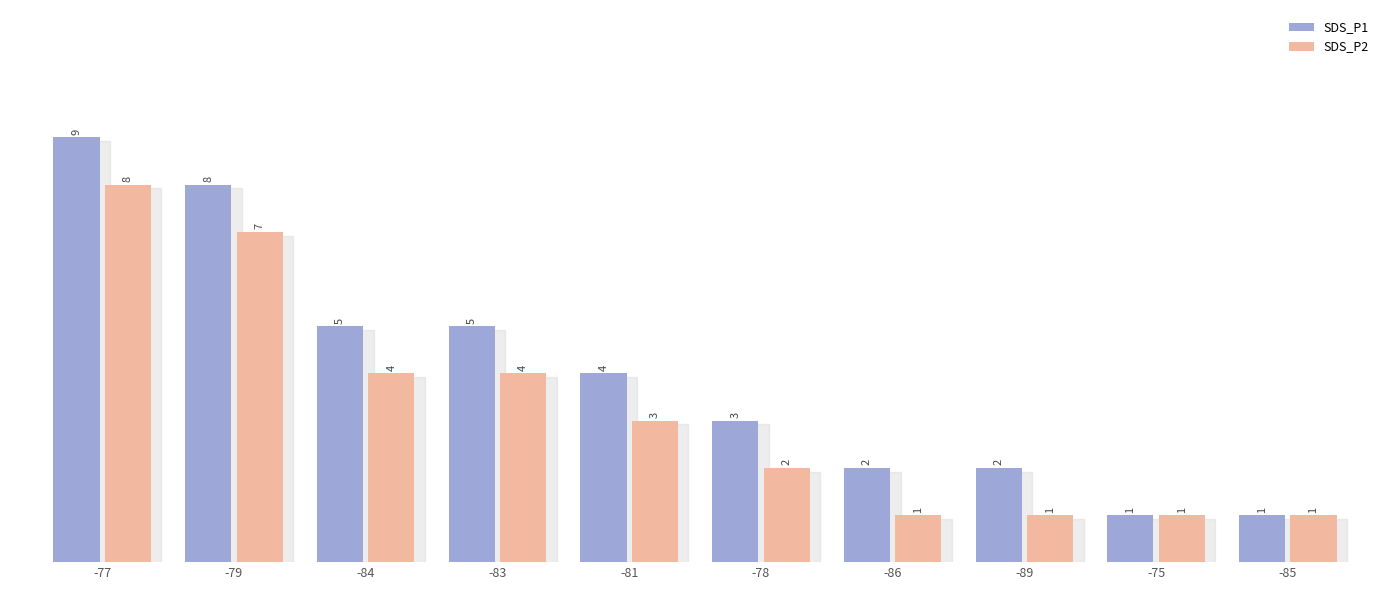

The value of SDS_P2 at -86 is 1. True or false?

True